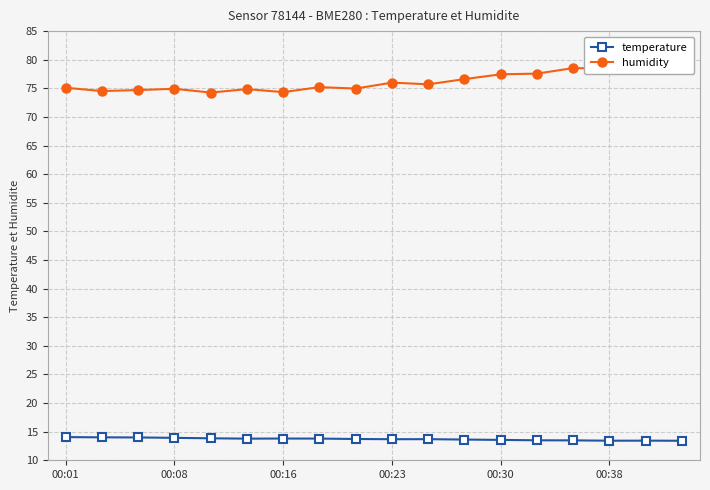

In humidity, how many points are higher than both neighbors (excluding endpoints)?

5